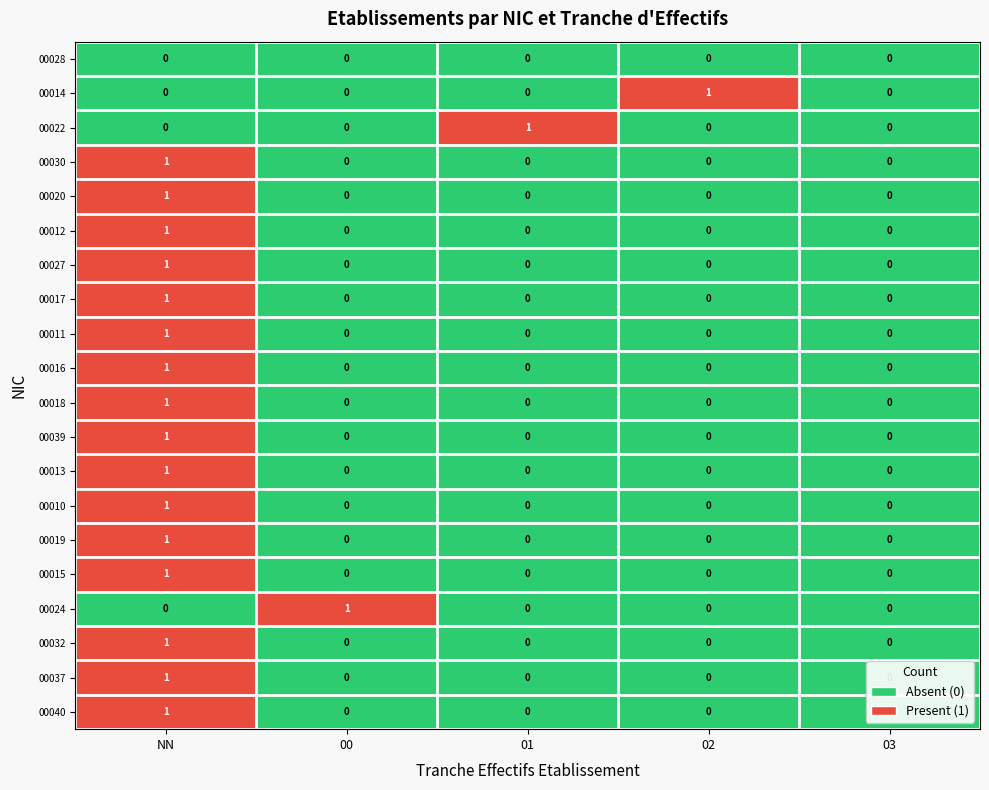

Which series changed the most between 01 and 03?

00022